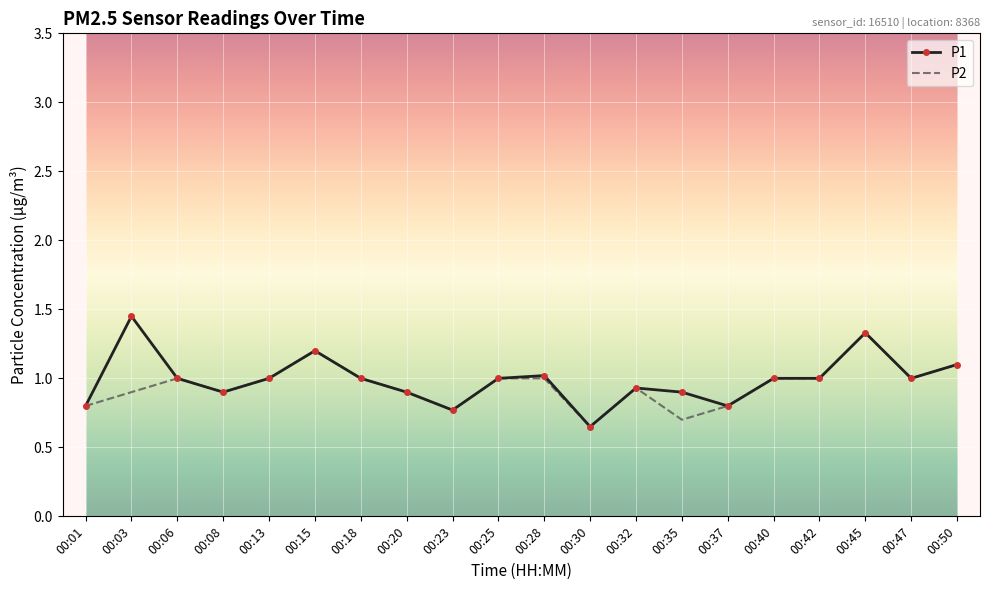

Which series has the largest total across all categories?

P1